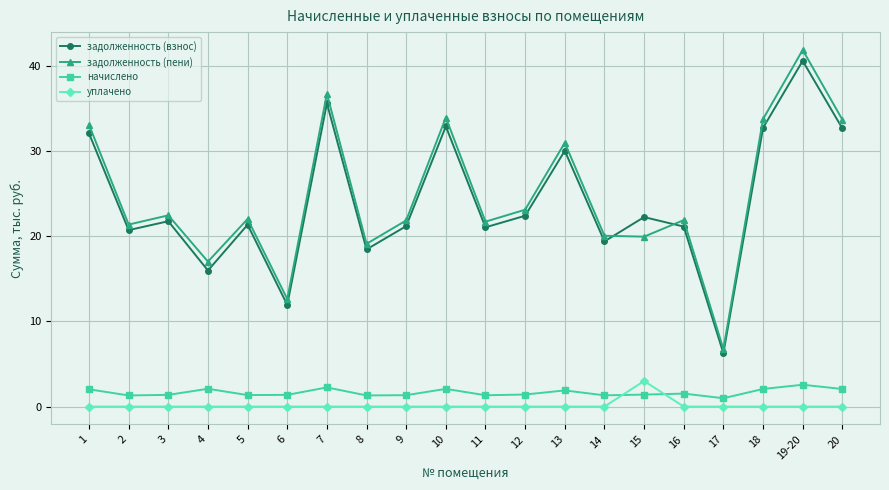

What is the difference between the second highest and minimum values in the задолженность (пени) series?

30.0